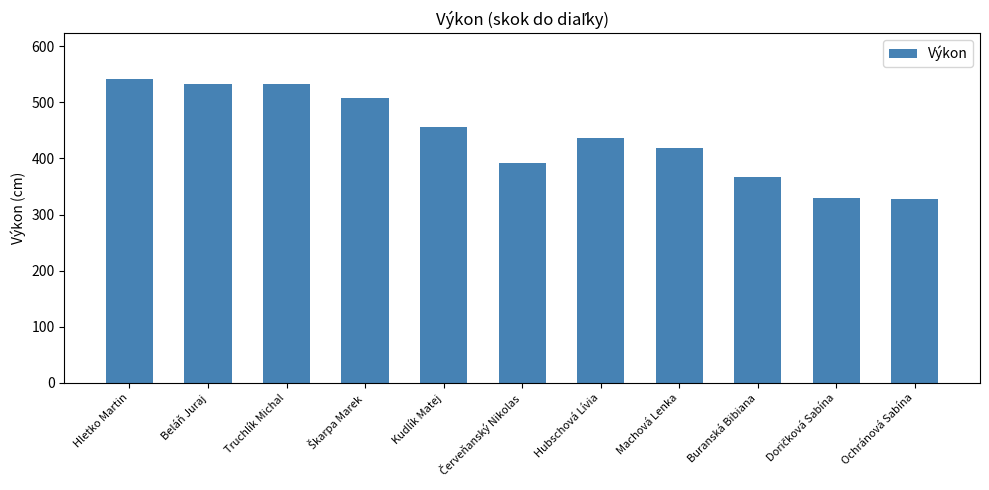

Read the value at Buranská Bibiana, to the nearest 50.

350